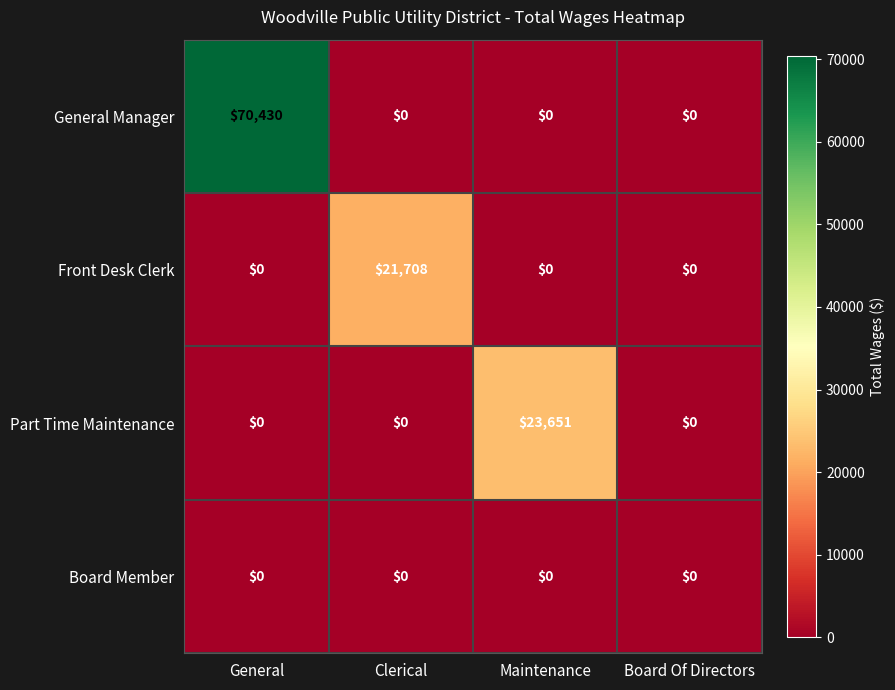

True or false: Front Desk Clerk has a value of 0 at Maintenance.

True